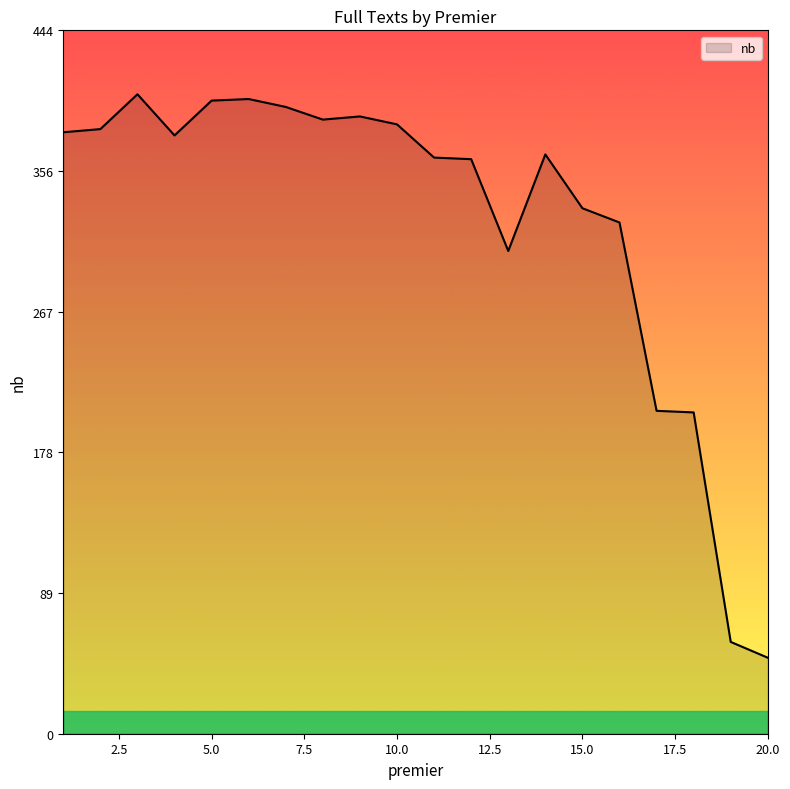

What is the smallest value displayed?

48